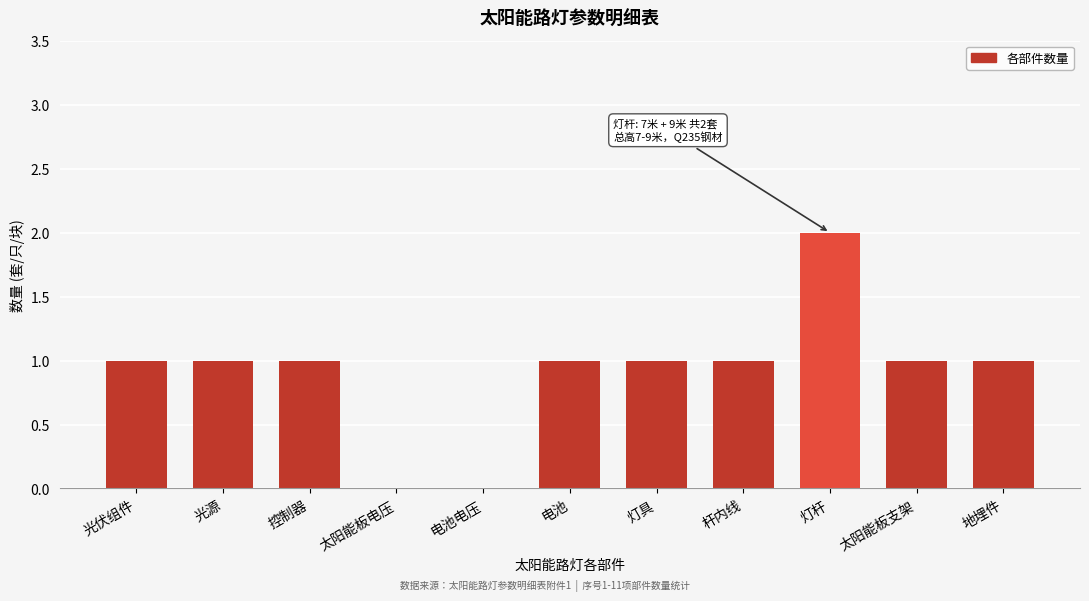

Reading left to right, extract all data points from this chart.

光伏组件=1	光源=1	控制器=1	太阳能板电压=0	电池电压=0	电池=1	灯具=1	杆内线=1	灯杆=2	太阳能板支架=1	地埋件=1